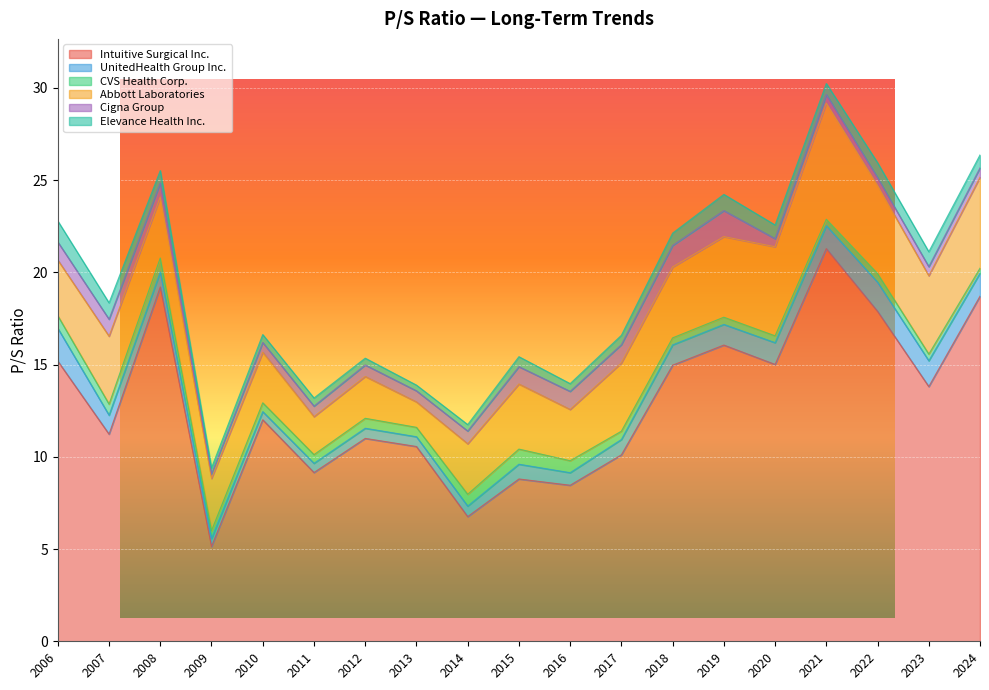

True or false: Cigna Group and Intuitive Surgical Inc. cross at least once.

False